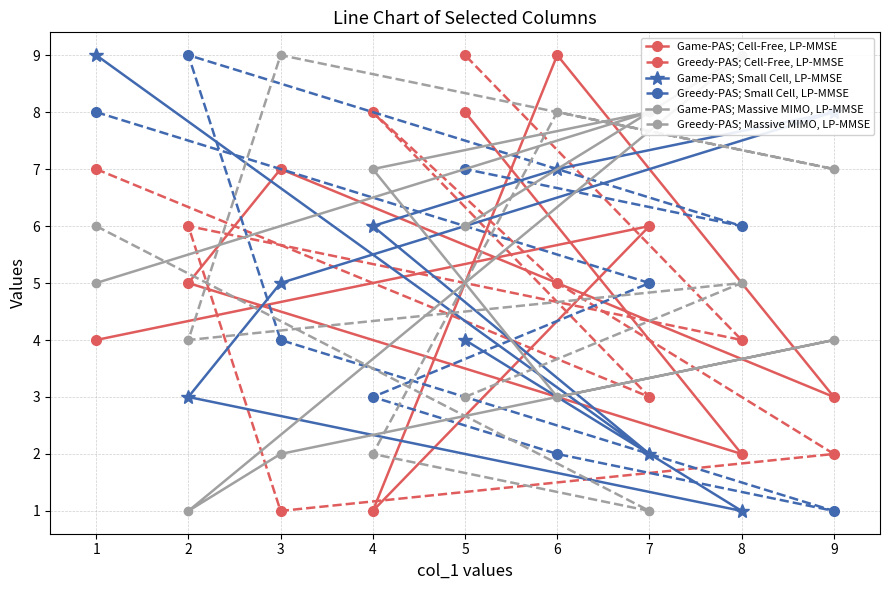

Is this an area chart (filled region under the line)?

No